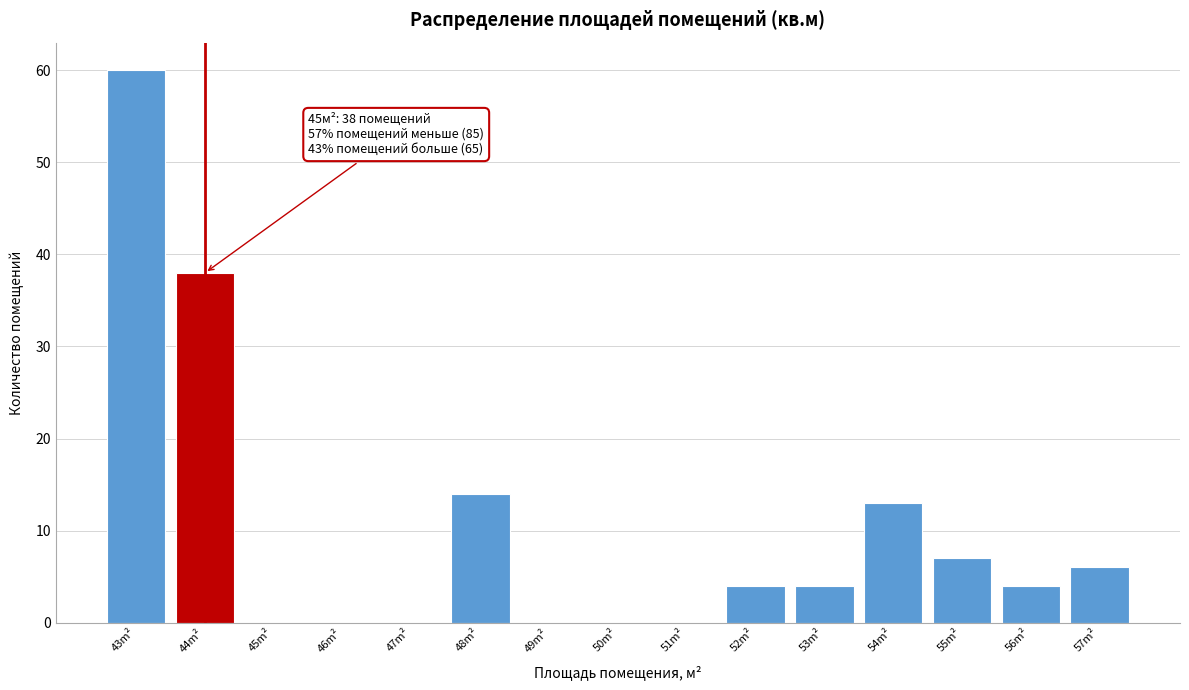

Reading left to right, what are all the values shown in this chart?

43m²=60	44m²=38	45m²=0	46m²=0	47m²=0	48m²=14	49m²=0	50m²=0	51m²=0	52m²=4	53m²=4	54m²=13	55m²=7	56m²=4	57m²=6